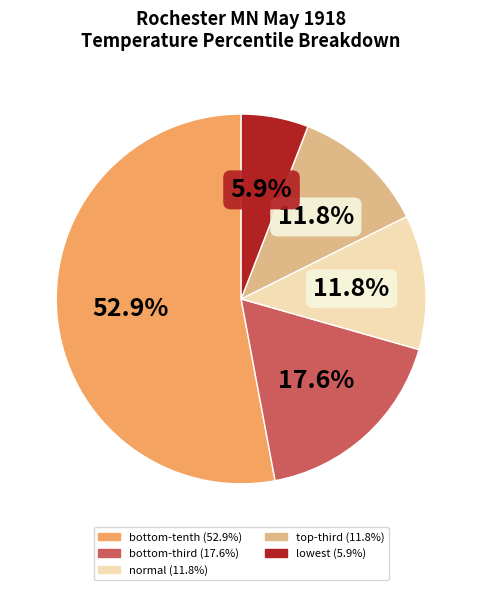

Which category accounts for the majority?

bottom-tenth